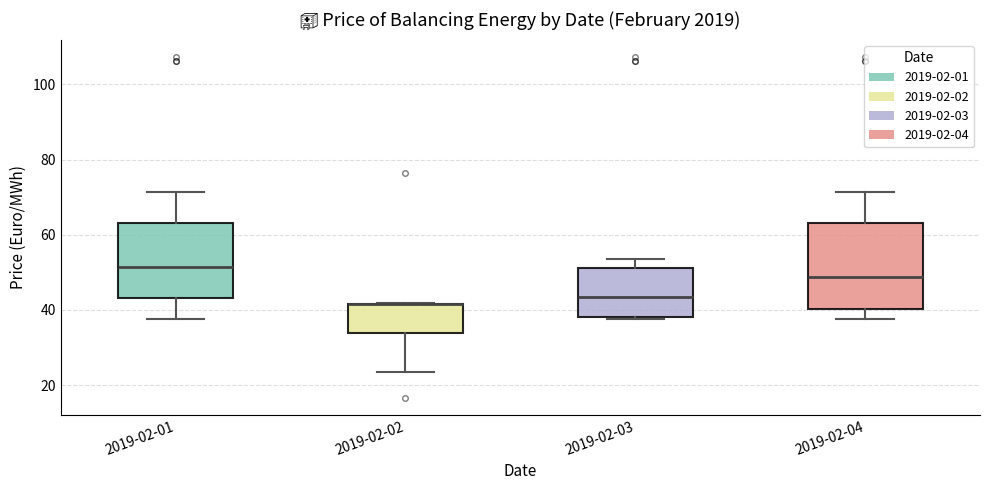

Reading left to right, read every box against the y-axis: the position of its median line, the range the box covers, and the ends of its whiskers. The values are not printed on the chart, so give them approximately, as read against the axis.

2019-02-01: median 52, box 44 to 64, whiskers 38 to 72
2019-02-02: median 42 (drawn on the box's upper edge), box 34 to 42, whiskers 24 to 42
2019-02-03: median 44, box 38 to 52, whiskers 38 to 54
2019-02-04: median 48, box 40 to 64, whiskers 38 to 72